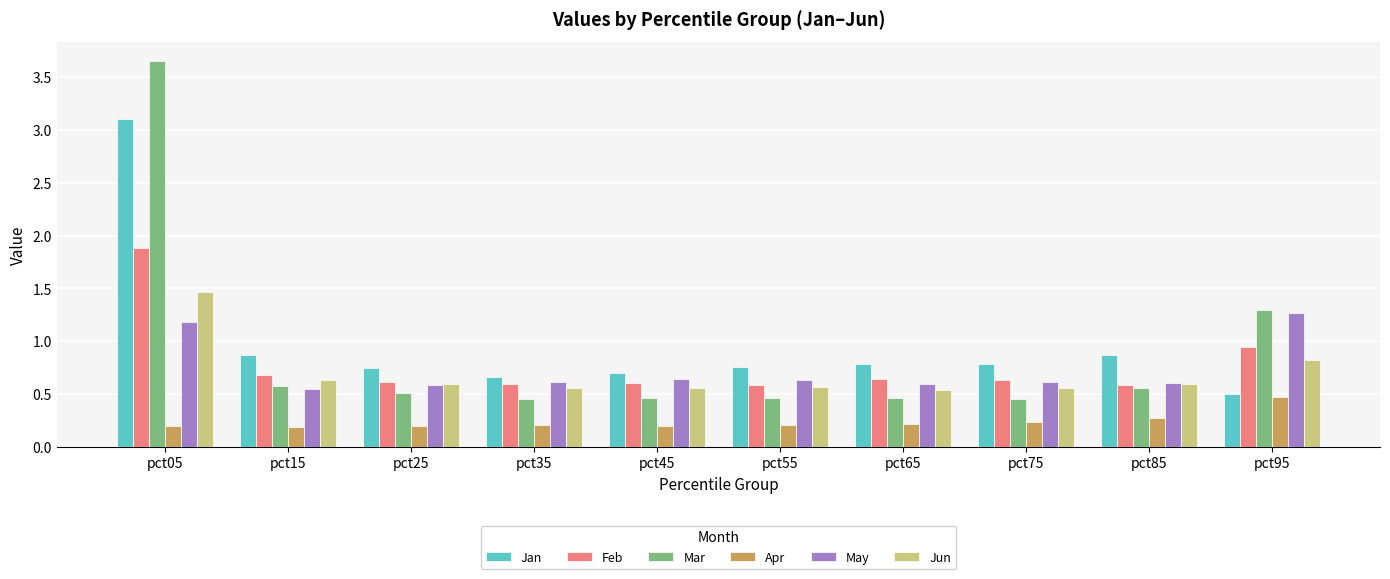

Which category has the highest value in the May series?

pct95